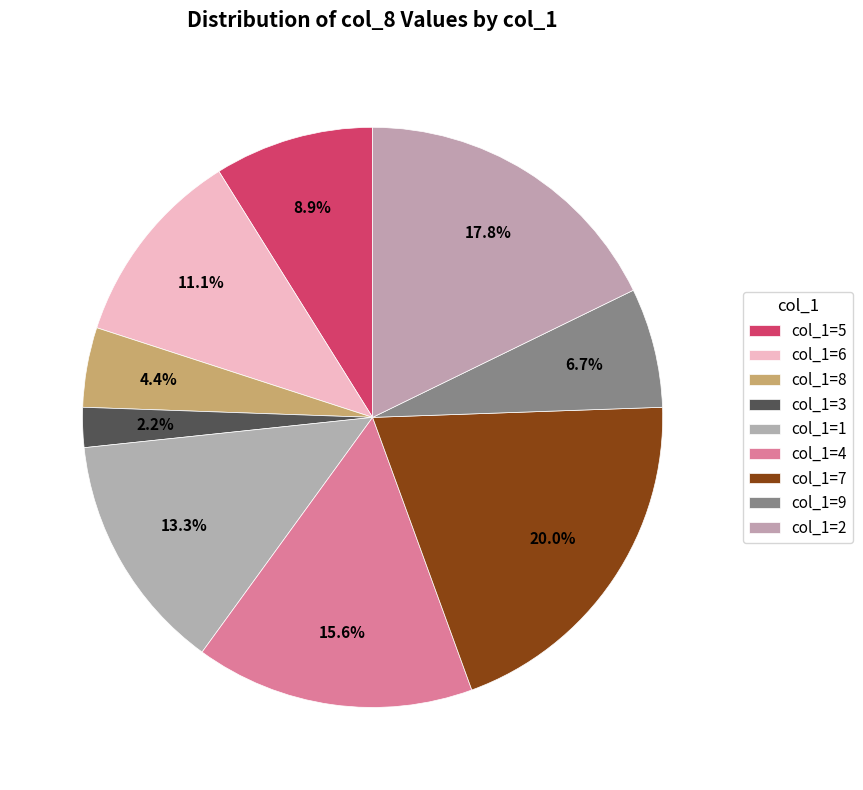

Count the number of slices in the pie.

9